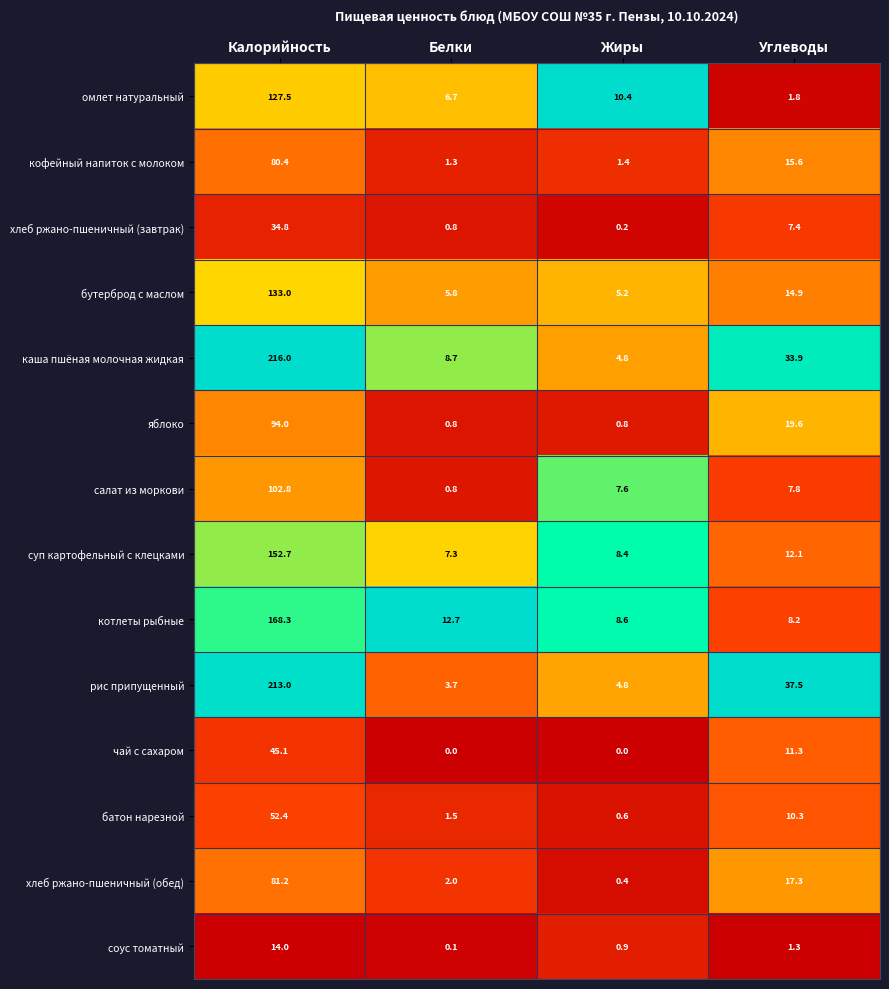

Which series has the largest total across all categories?

каша пшёная молочная жидкая